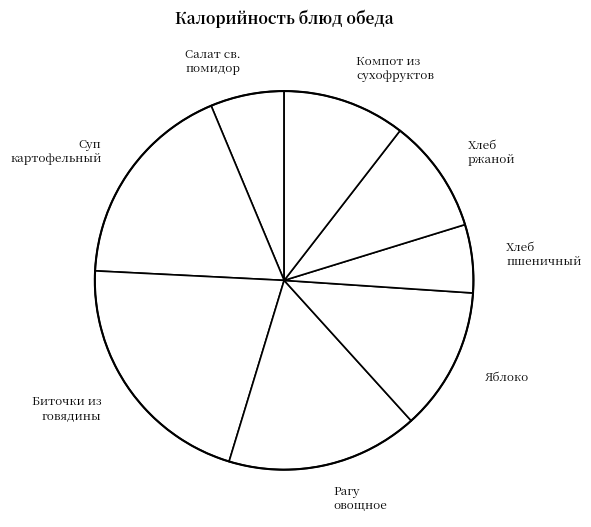

Which slice is the largest?

Биточки из говядины